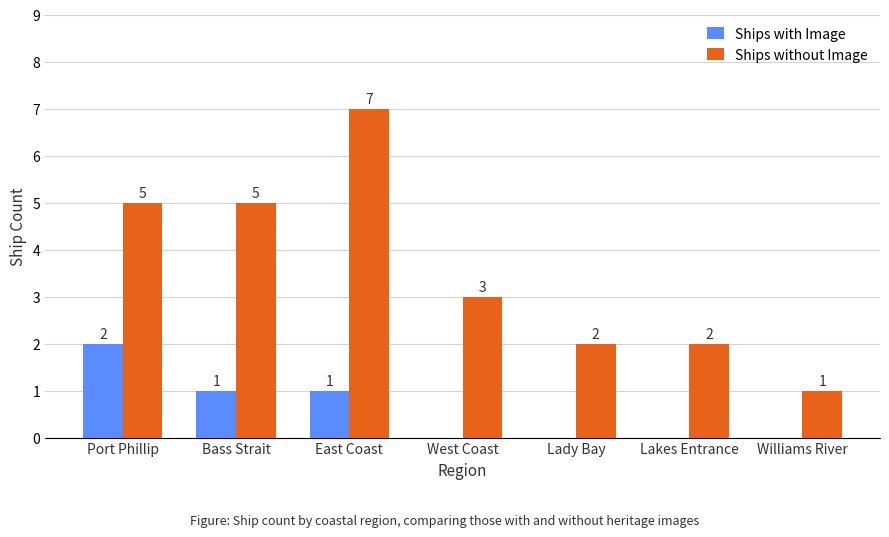

Between Bass Strait and West Coast, which series saw the biggest shift?

Ships without Image